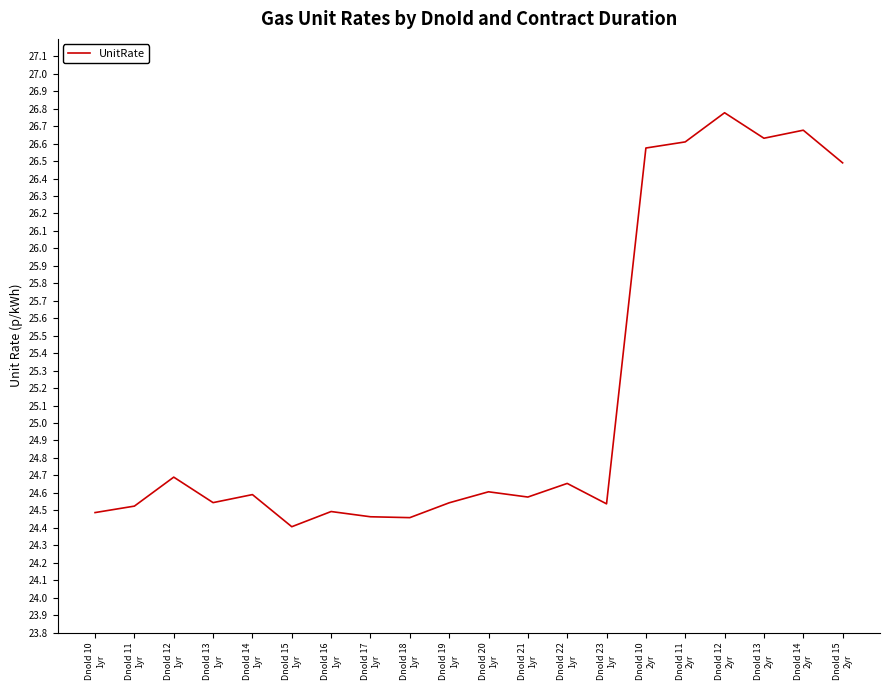

Count the number of categories in the chart.

20